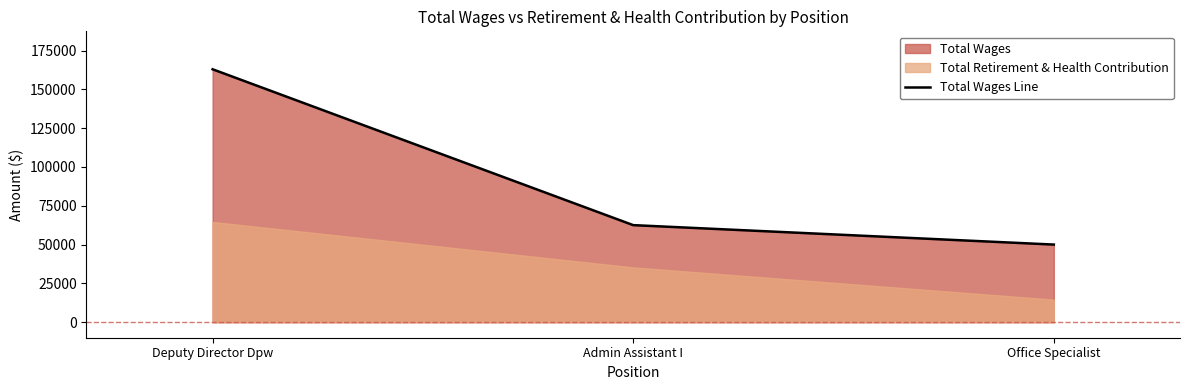

Reading right to left, transcribe all the data shown in this chart.

Office Specialist=50002	Admin Assistant I=62528	Deputy Director Dpw=162929